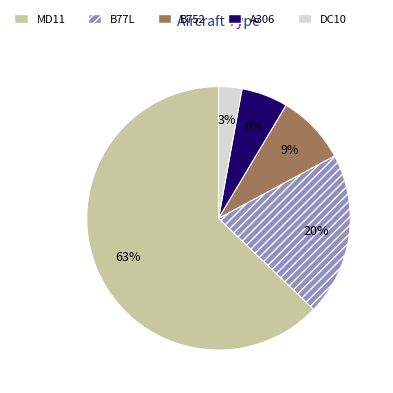

To the nearest percent, what is the average slice percentage?

20%